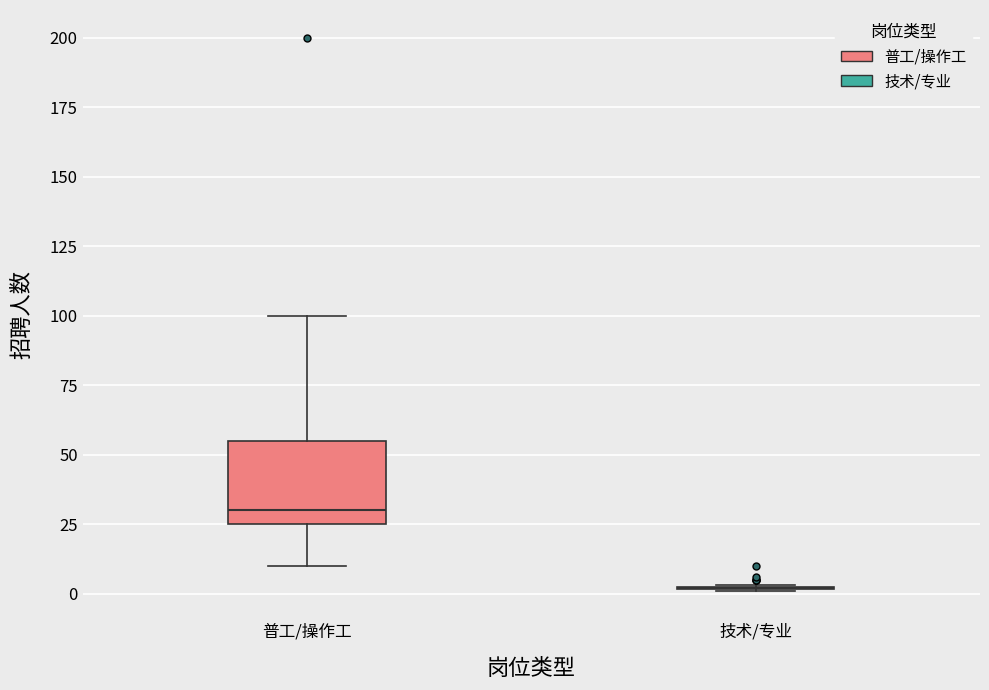

Comparing the boxes themselves (not the whiskers), which one is the tallest?

普工/操作工